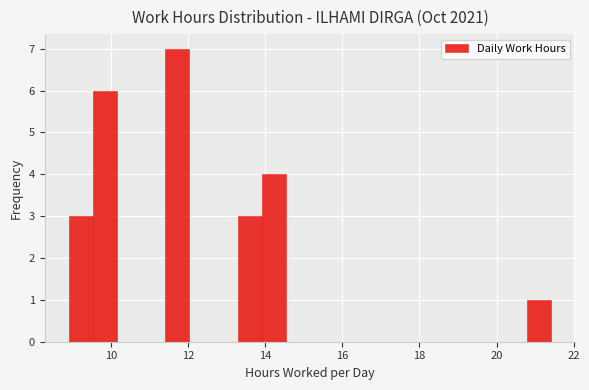

Around what value on the x-axis is the tallest bar? Give the approximate position of its centre, as read against the axis.

11.8